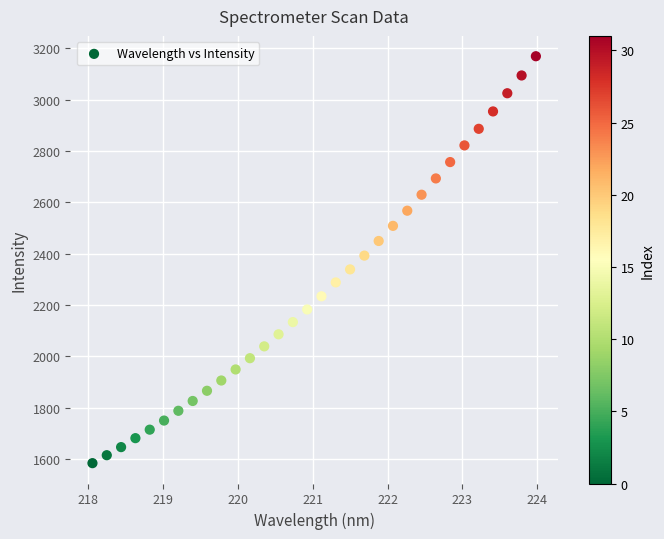

What is the range of Y values (max minus min)?

1585.7